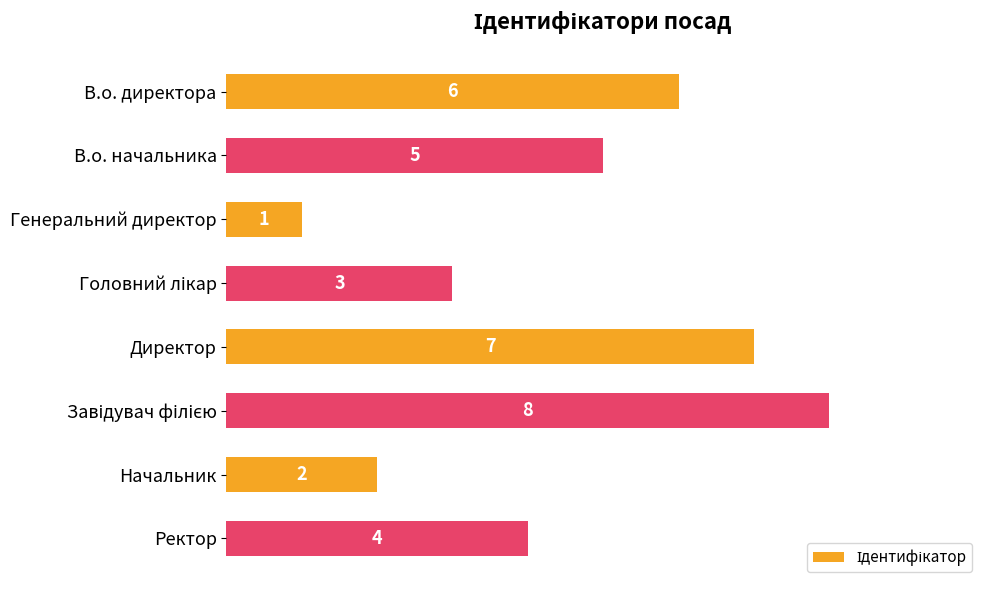

The chart shows a value of 5 at В.о. начальника. True or false?

True